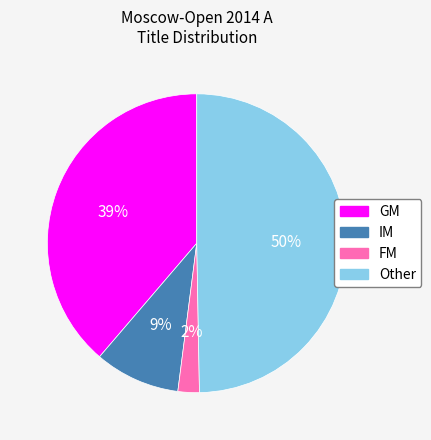

Rank the categories by value from highest to lowest.

Other, GM, IM, FM